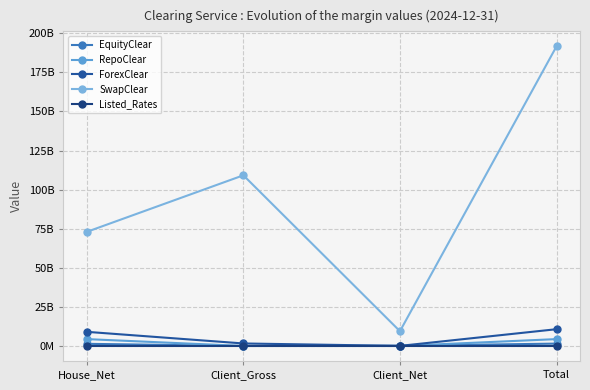

How many distinct data groups are displayed?

5